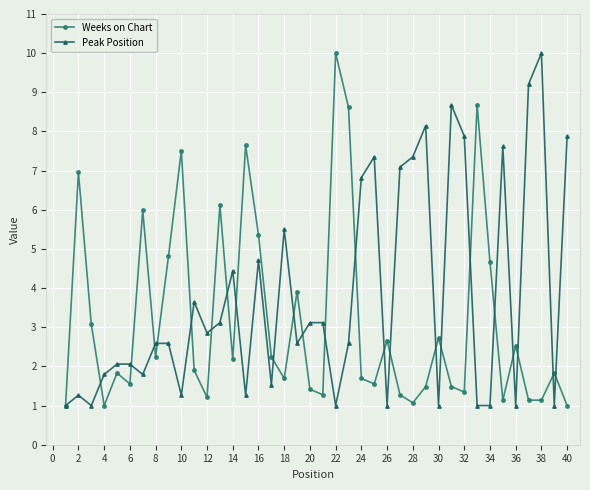

What is the value of the Peak Position point at the 9th from the left?

2.6